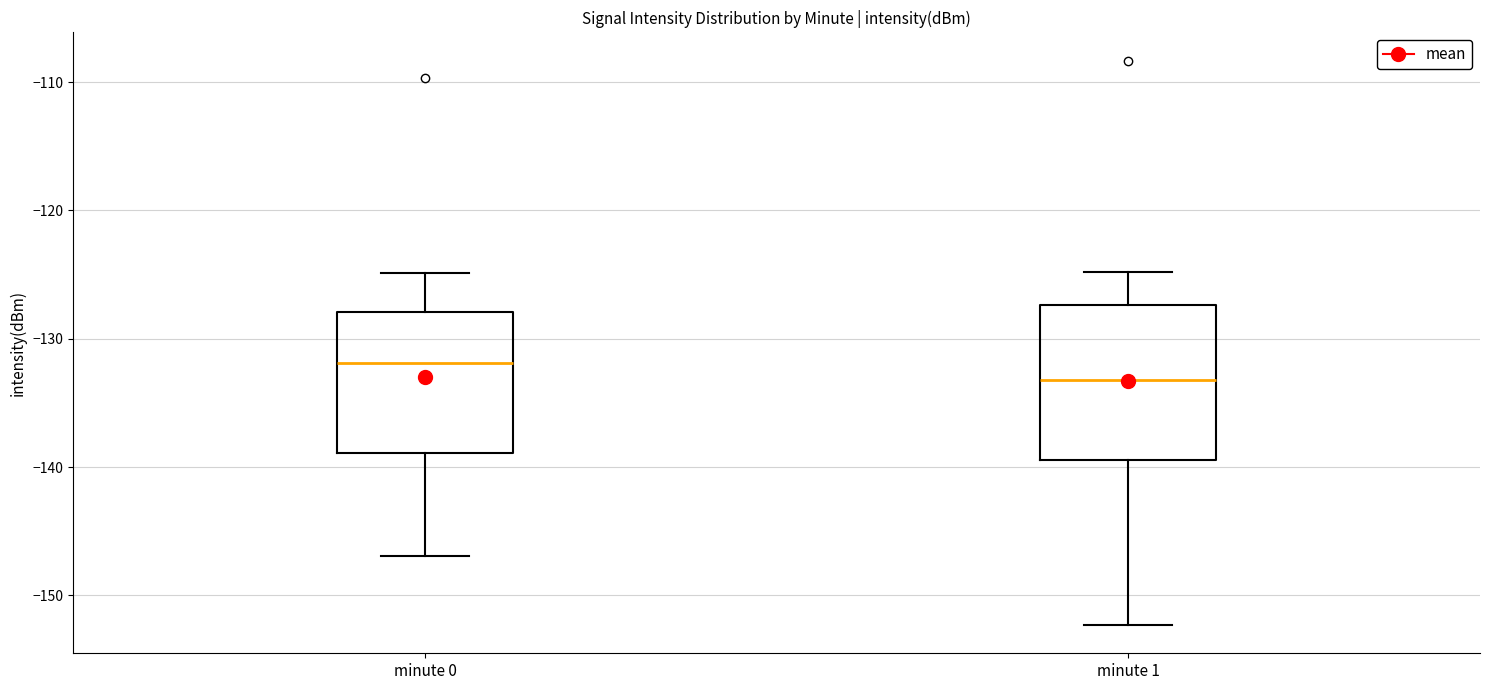

Which box has the lowest median line?

minute 1